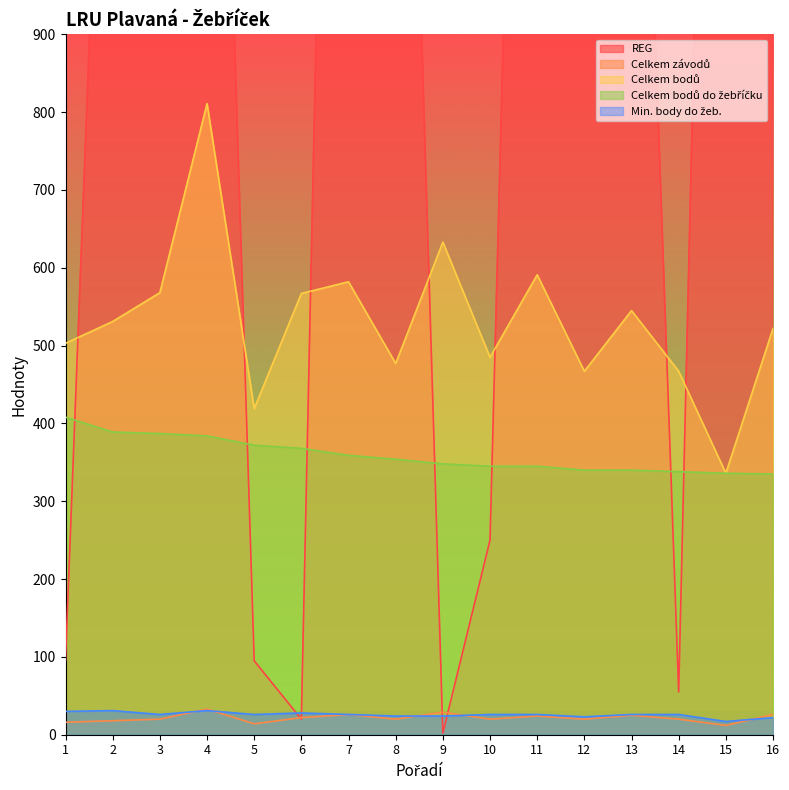

At which label does Celkem závodů reach its minimum?

15